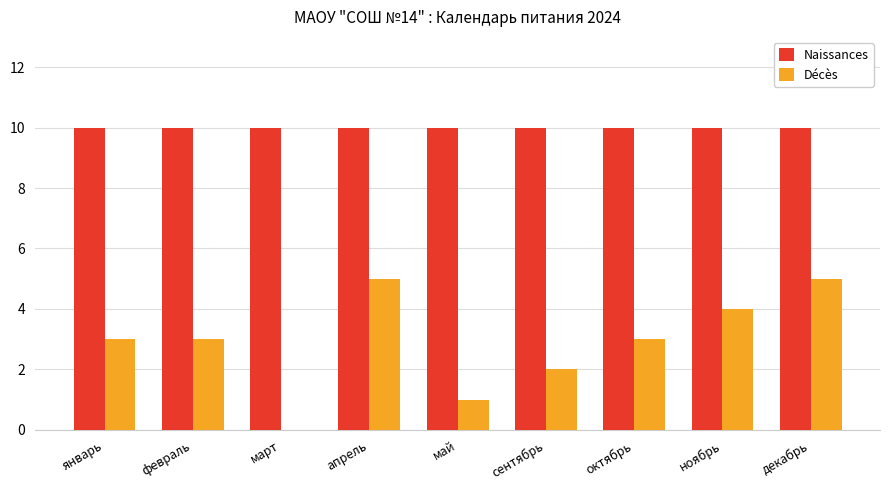

Is the value of Naissances at сентябрь greater than the value of Décès at ноябрь?

Yes